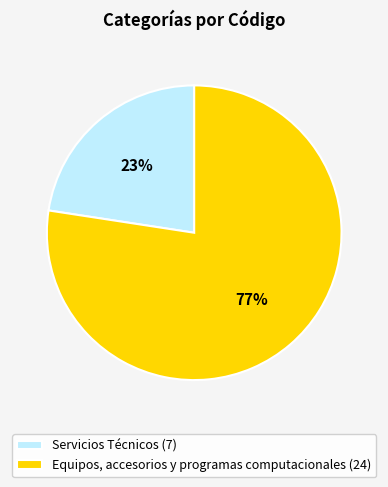

Which slice is the smallest?

Servicios Técnicos